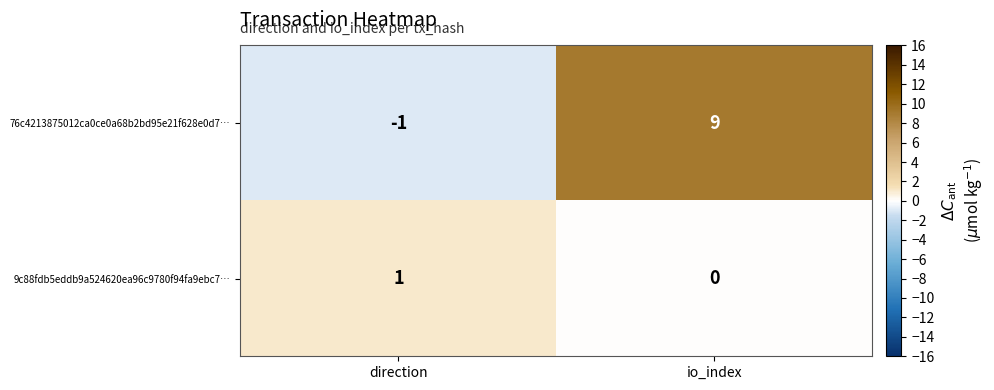

Rank the series by their maximum value, from highest to lowest.

76c4213875012ca0ce0a68b2bd95e21f628e0d7…, 9c88fdb5eddb9a524620ea96c9780f94fa9ebc7…